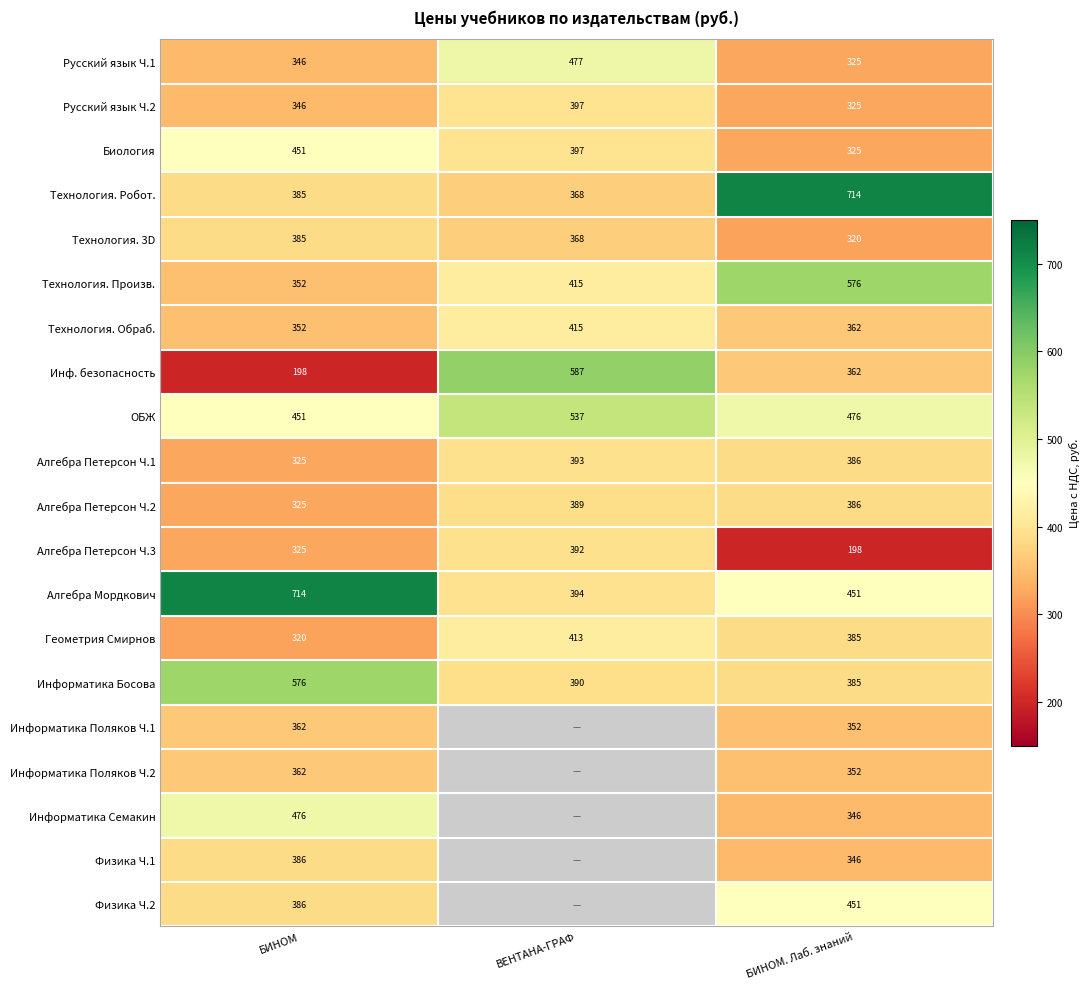

Which category has the lowest value in the Алгебра Петерсон Ч.1 series?

БИНОМ